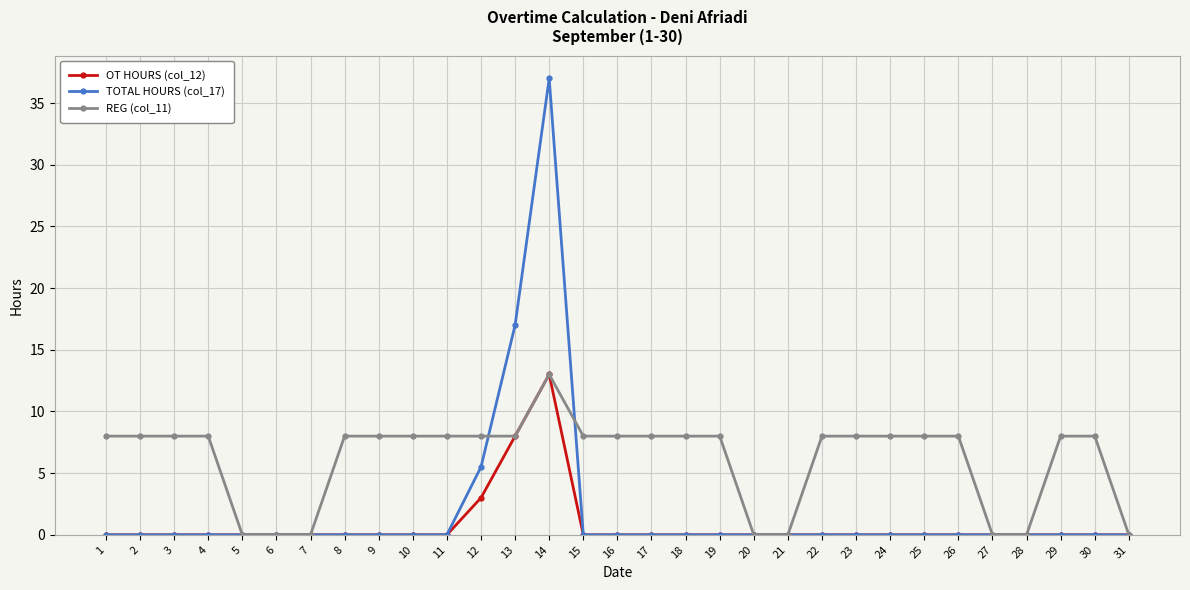

At which category is the sum across all series the highest?

14